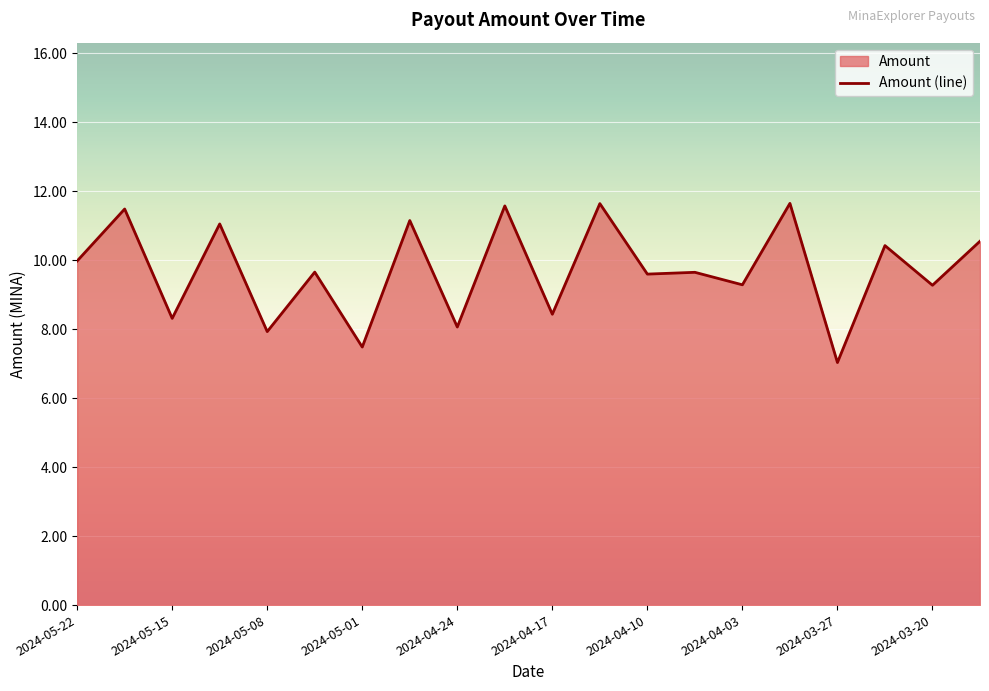

What is the label of the 7th point from the left?

2024-05-01